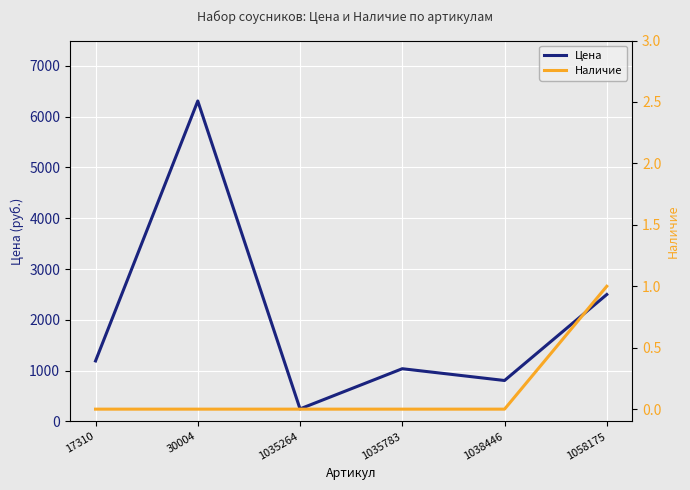

At which category does Цена reach its first local peak?

30004